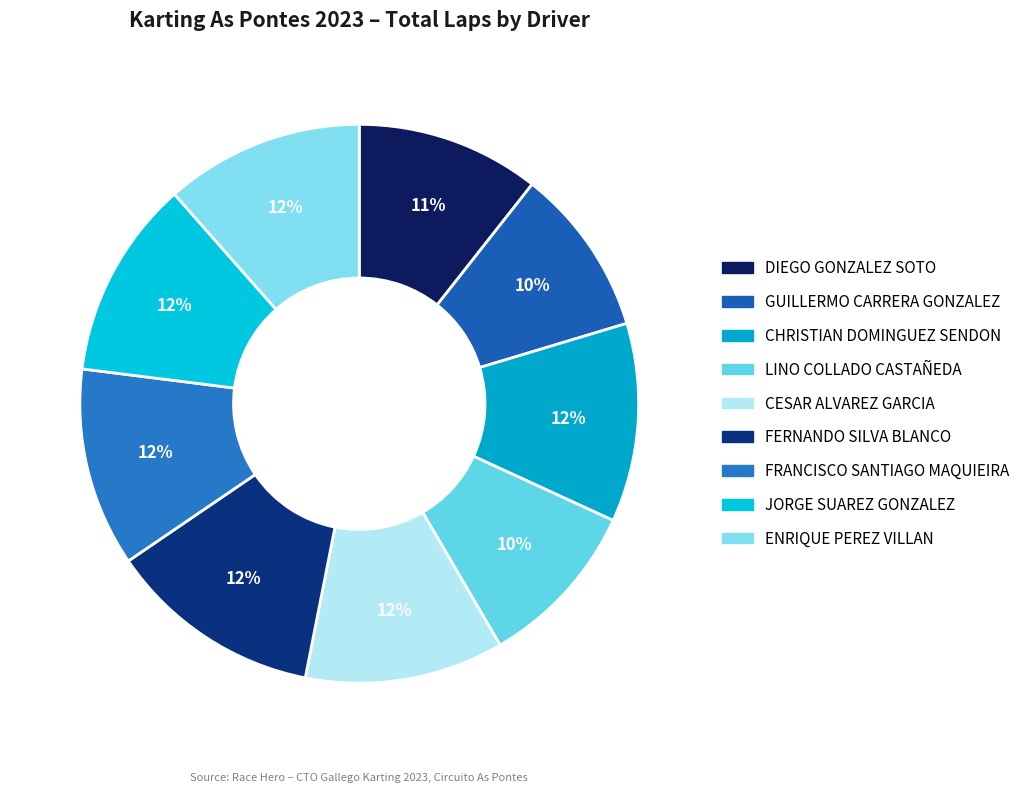

Rank the categories by value from highest to lowest.

FERNANDO SILVA BLANCO, CHRISTIAN DOMINGUEZ SENDON, CESAR ALVAREZ GARCIA, FRANCISCO SANTIAGO MAQUIEIRA, JORGE SUAREZ GONZALEZ, ENRIQUE PEREZ VILLAN, DIEGO GONZALEZ SOTO, GUILLERMO CARRERA GONZALEZ, LINO COLLADO CASTAÑEDA